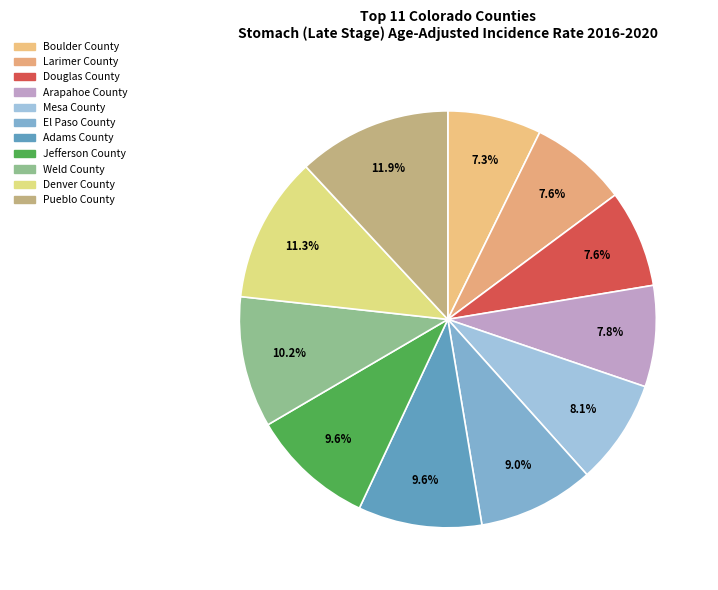

Approximately how many times larger is the value at Denver County compared to Adams County?

1.2